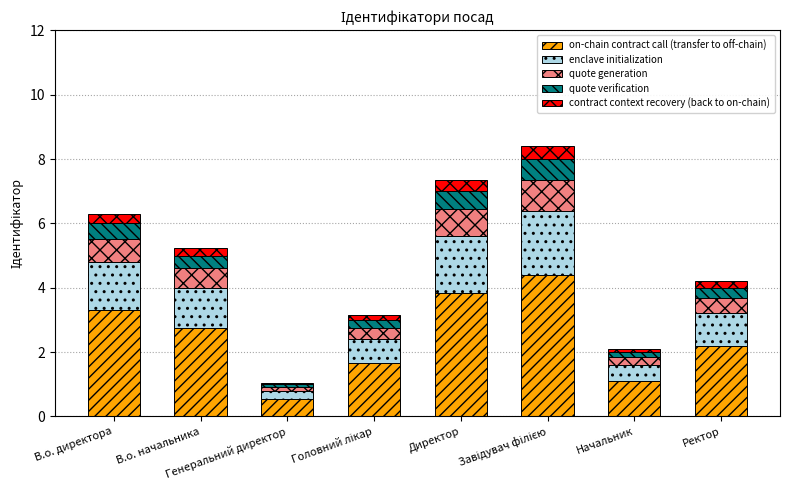

What is the sum of all on-chain contract call (transfer to off-chain) values?

19.8